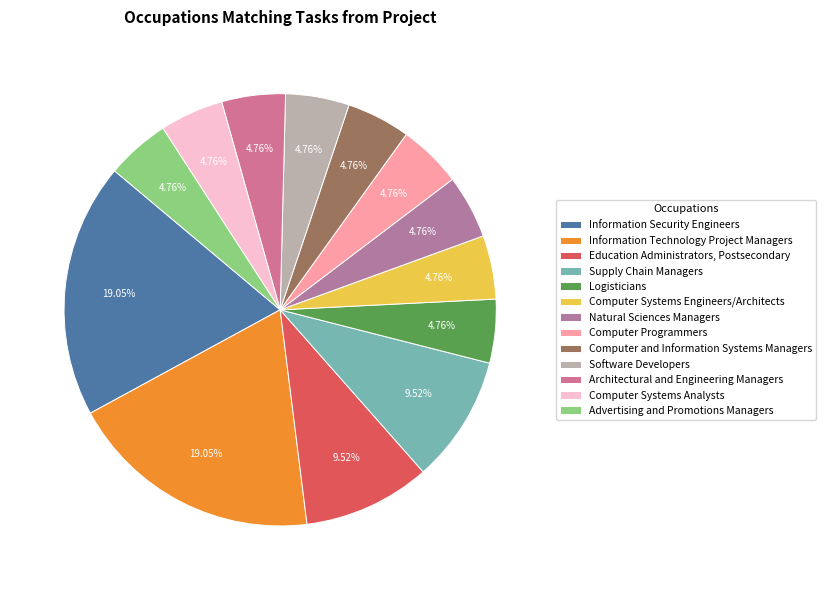

Does Logisticians represent more than half of the total?

No